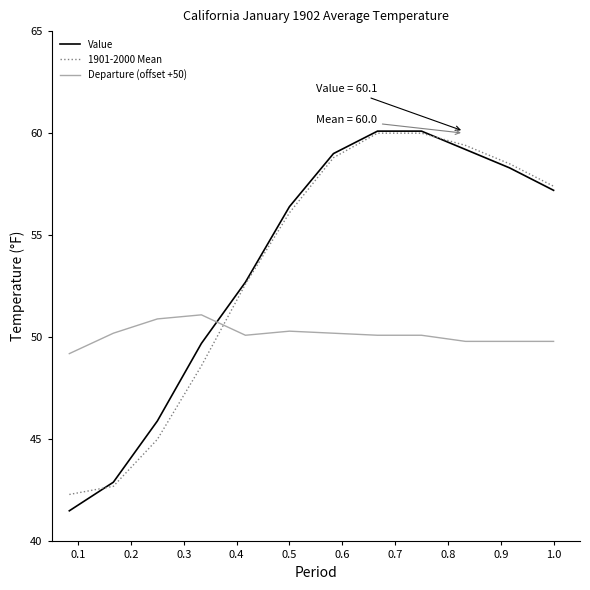

What is the smallest value displayed?

41.5